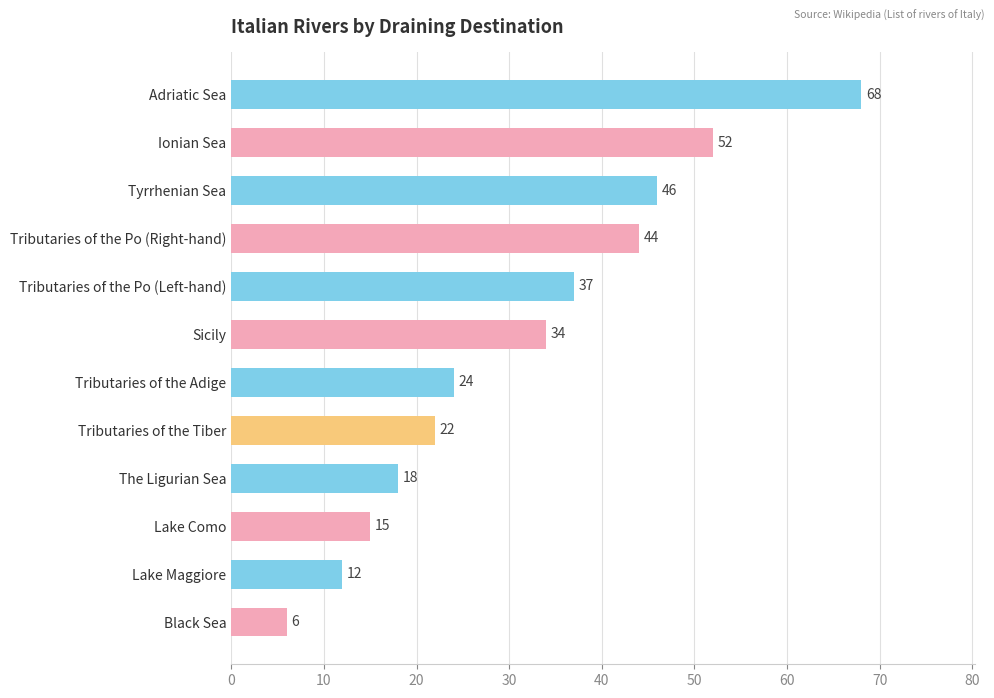

Where is the data nearest to the value 37?

Tributaries of the Po (Left-hand)